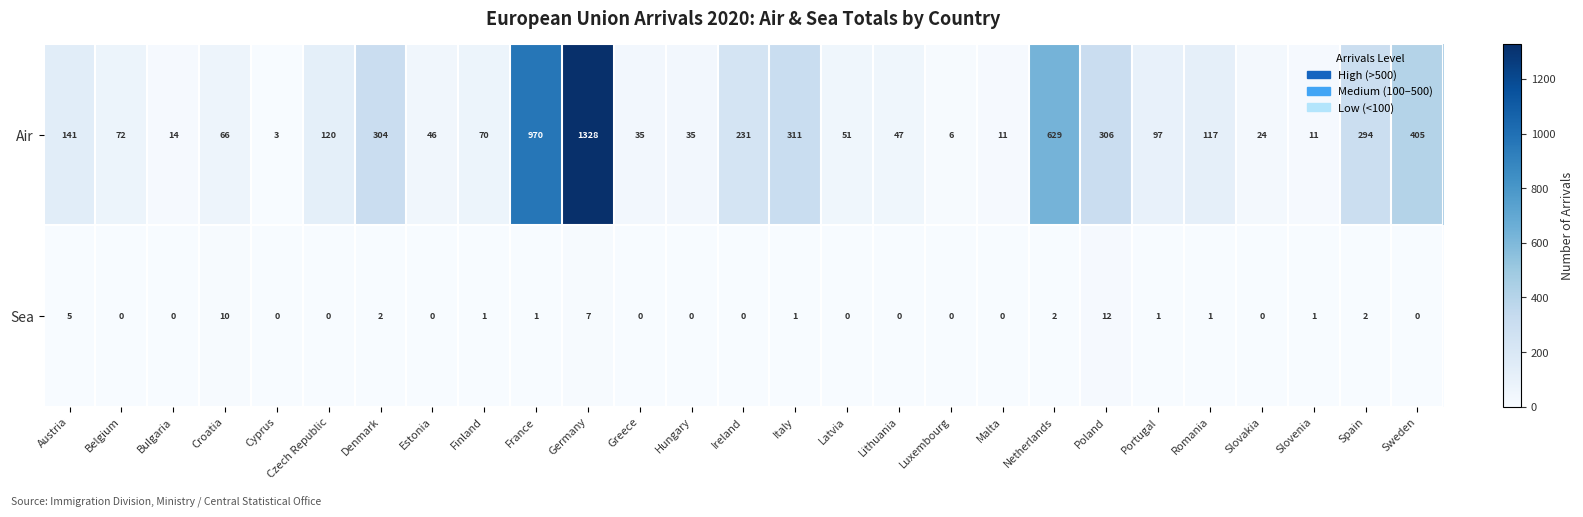

What is the difference between the maximum and second lowest values in the Sea series?

12